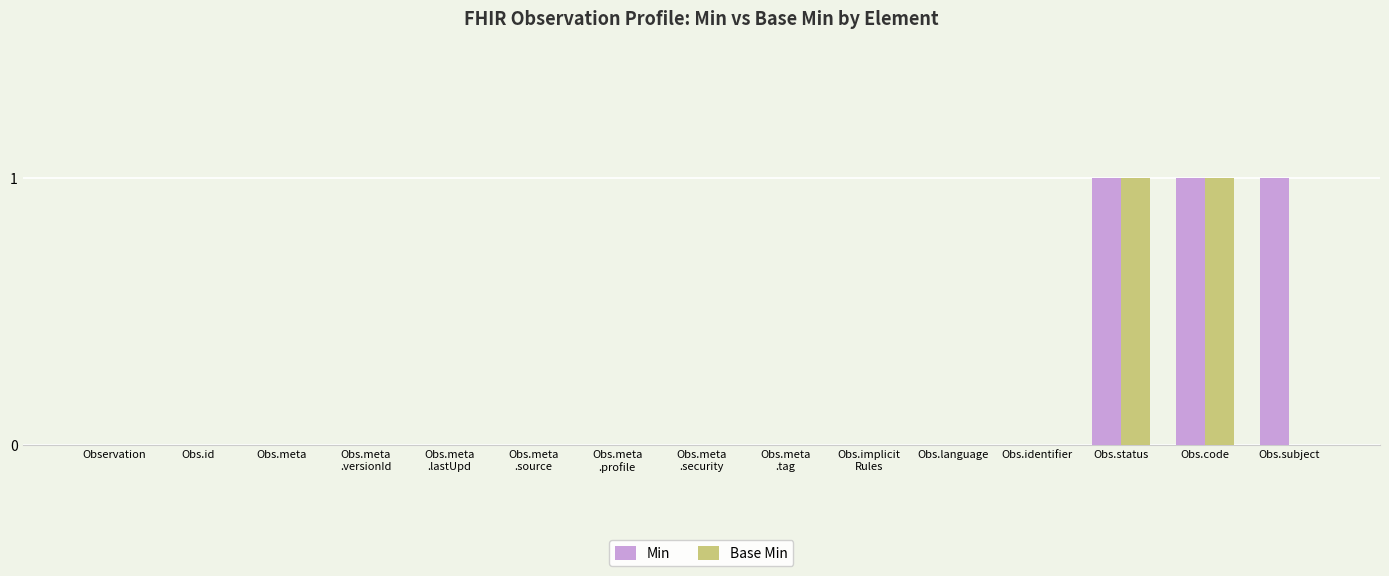

How many Min values are between 0 and 1?

15